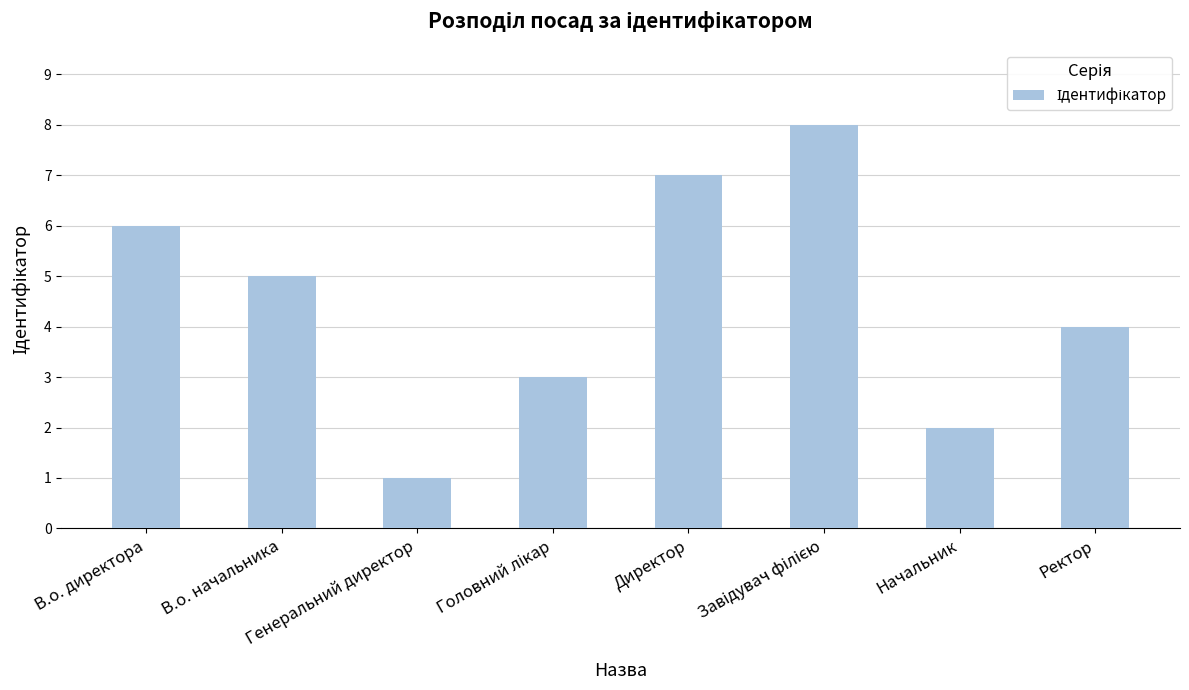

What is the label of the 7th bar from the left?

Начальник